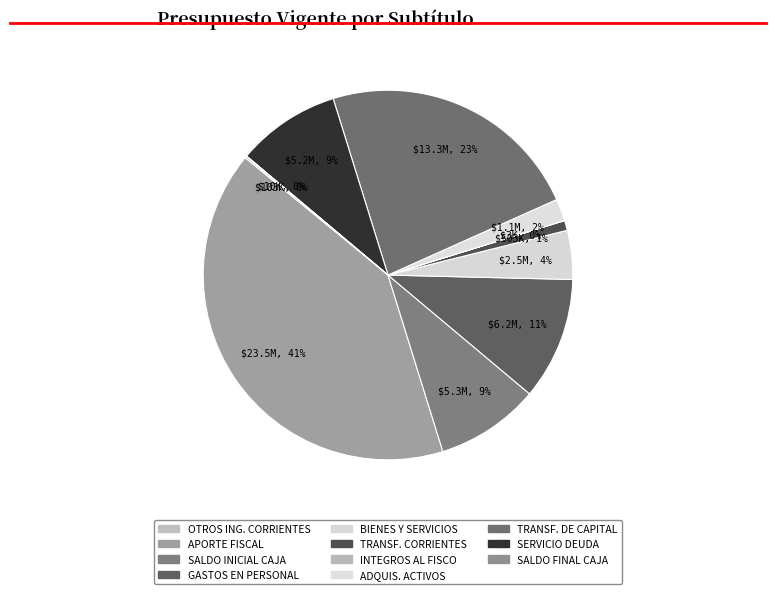

What is the smallest slice in the pie chart?

INTEGROS AL FISCO